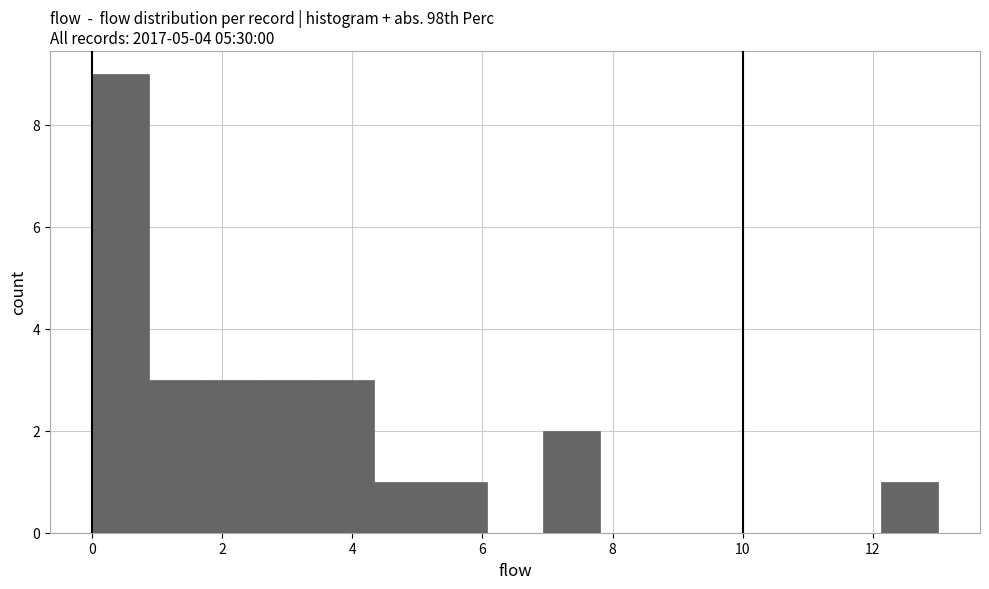

Which range on the x-axis has the tallest bar?

0.0 to 0.8